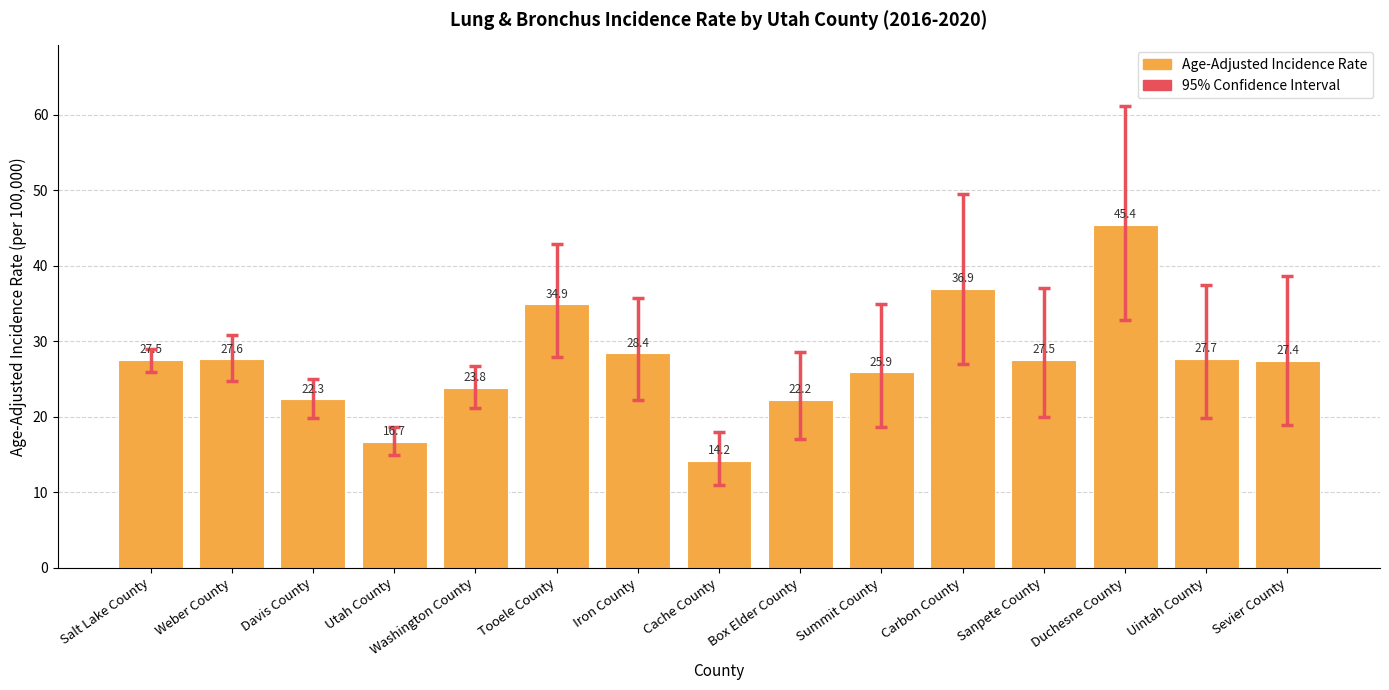

What is the minimum value shown in the chart?

14.2